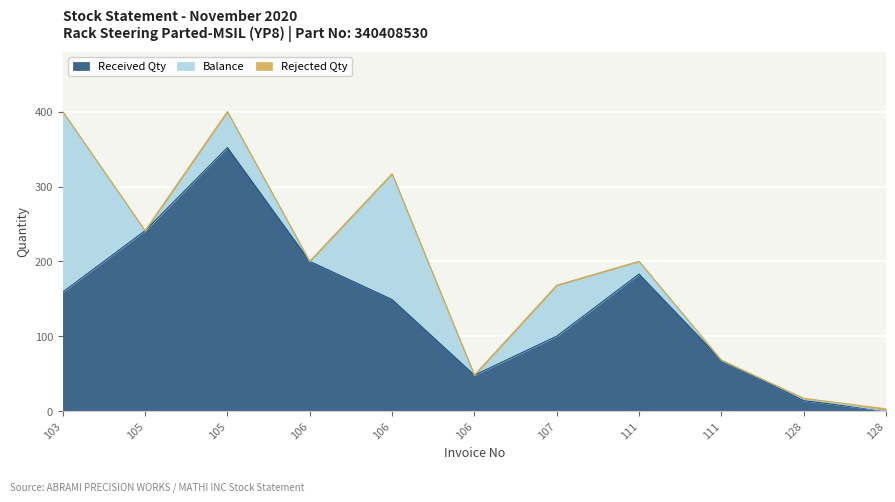

What is the difference between the second highest and second lowest values in the Received Qty series?

227